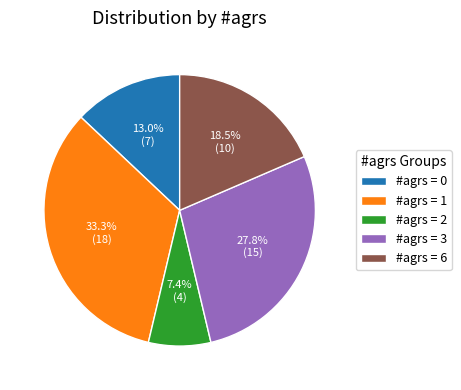

Is #agrs = 6 the majority of the pie?

No